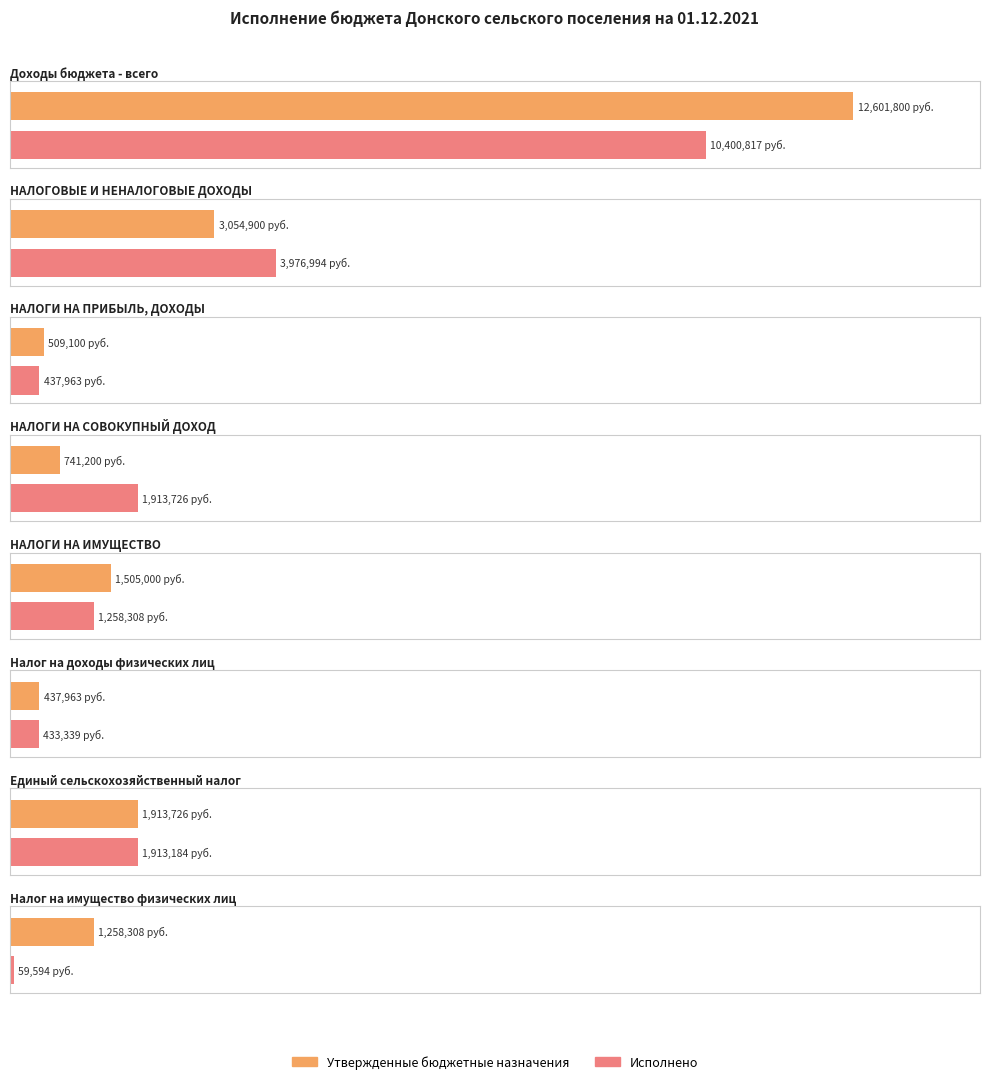

What is the sum of all Утвержденные бюджетные назначения values?

22021997.6